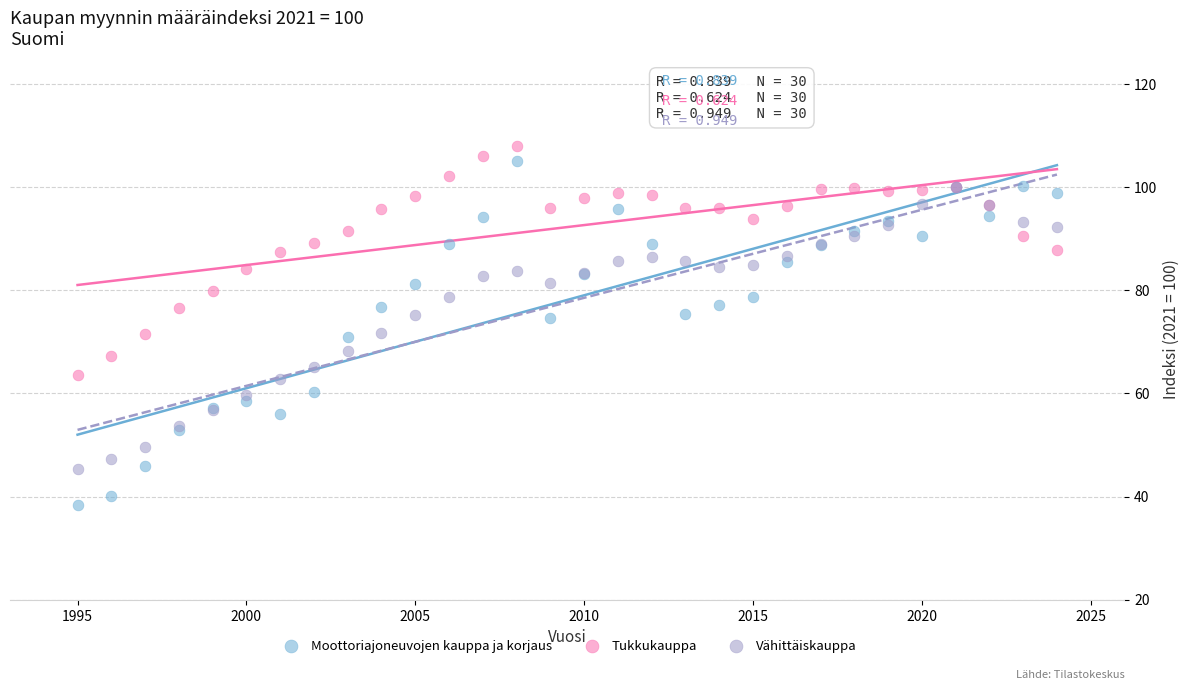

Which series reaches the minimum Y coordinate?

Moottoriajoneuvojen kauppa ja korjaus